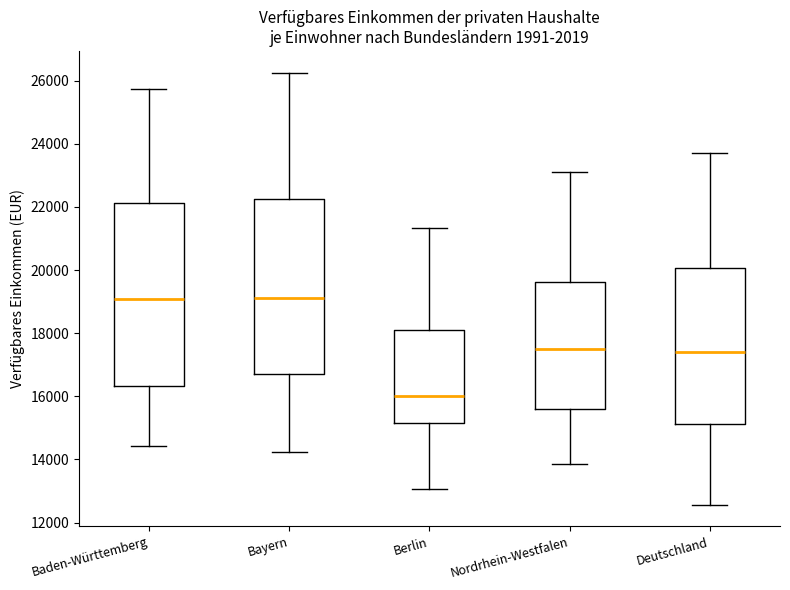

Reading left to right, read every box against the y-axis: the position of its median line, the range the box covers, and the ends of its whiskers. The values are not printed on the chart, so give them approximately, as read against the axis.

Baden-Württemberg: median 19000, box 16400 to 22200, whiskers 14400 to 25800
Bayern: median 19200, box 16800 to 22200, whiskers 14200 to 26200
Berlin: median 16000, box 15200 to 18000, whiskers 13000 to 21400
Nordrhein-Westfalen: median 17600, box 15600 to 19600, whiskers 13800 to 23000
Deutschland: median 17400, box 15200 to 20000, whiskers 12600 to 23800